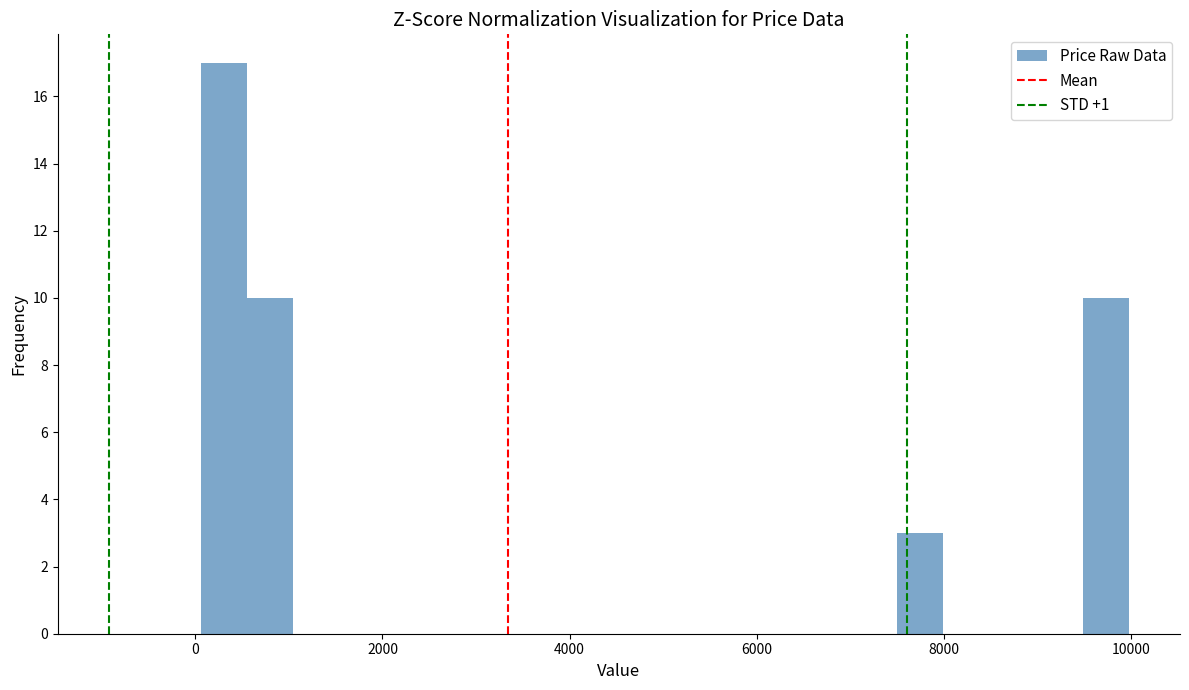

Around what value on the x-axis is the tallest bar? Give the approximate position of its centre, as read against the axis.

400